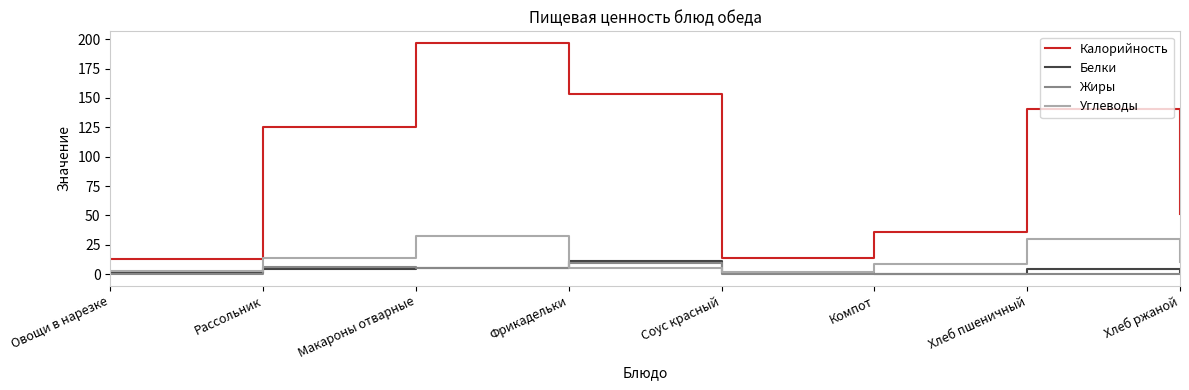

At which category does the chart reach its peak across all series?

Макароны отварные